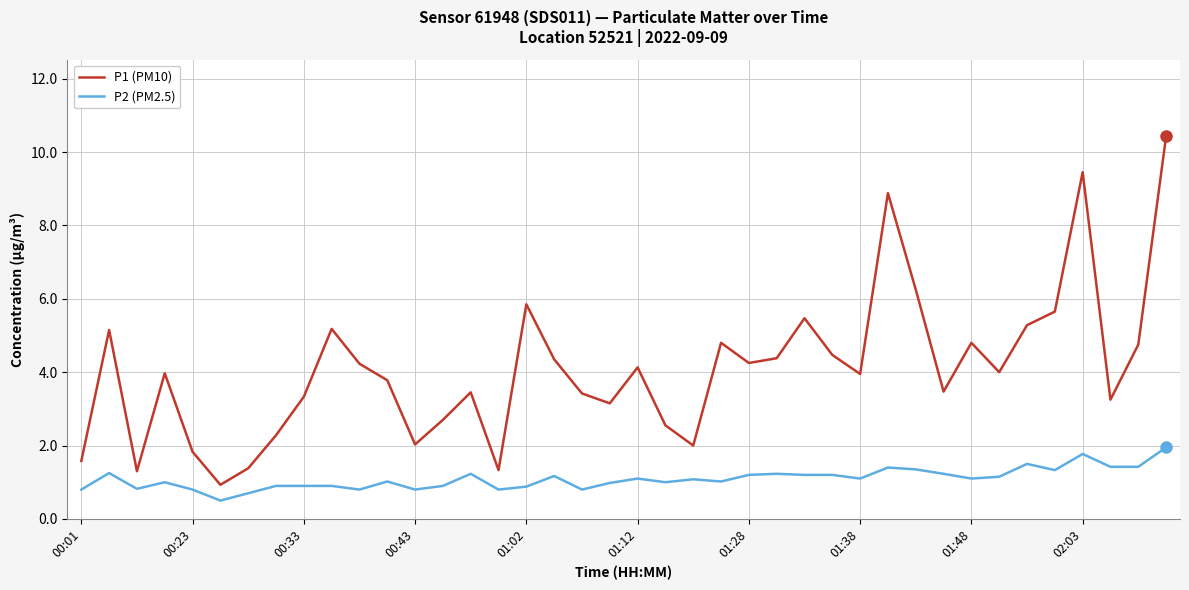

Which series has the widest spread of values?

P1 (PM10)